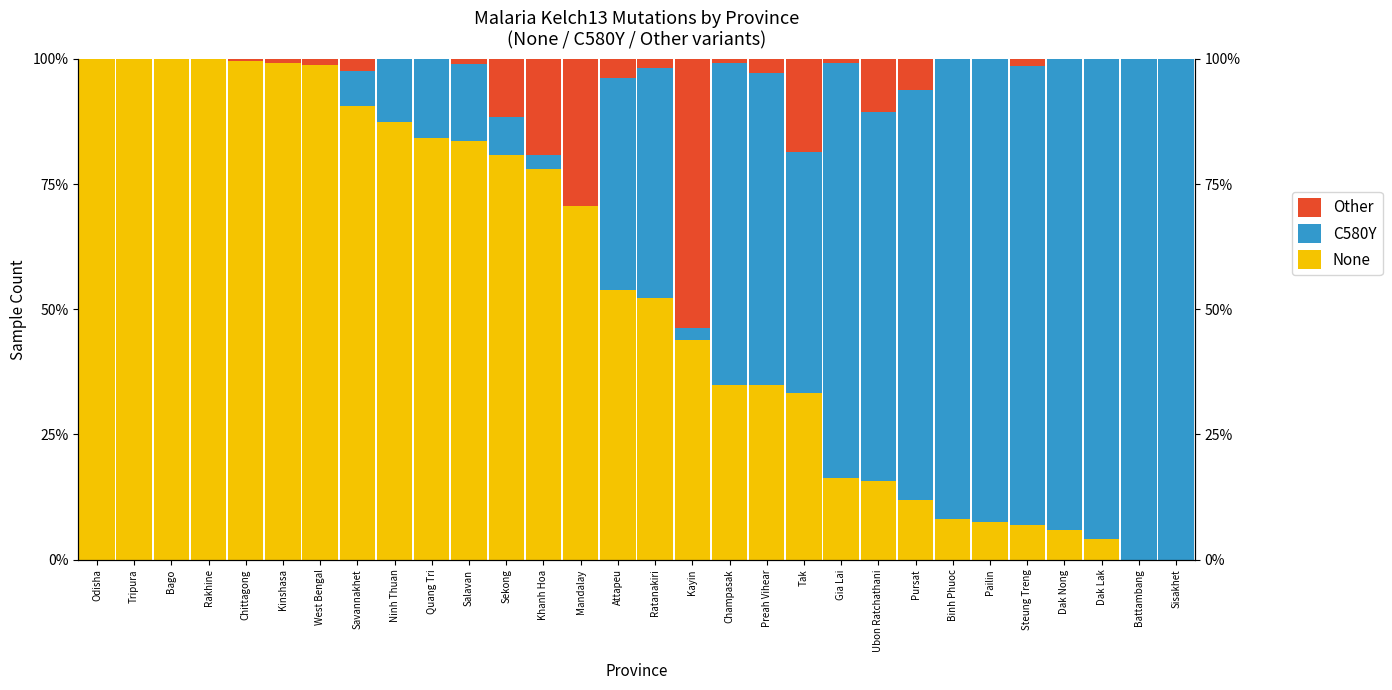

True or false: Other has a value of 30.8 at Rakhine.

False